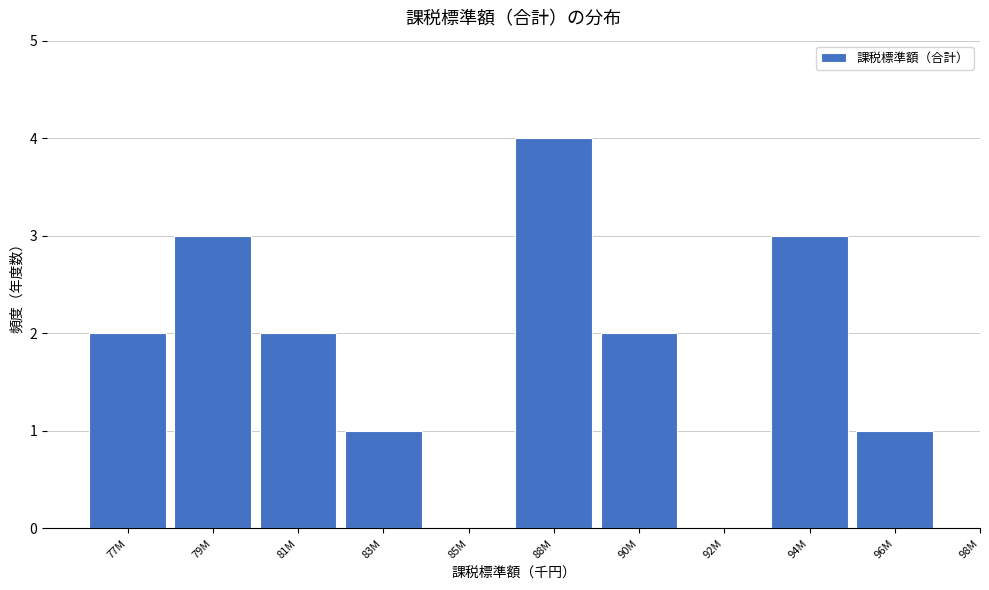

Reading right to left, list all the values displayed in this chart.

96M=1	94M=3	92M=0	90M=2	88M=4	85M=0	83M=1	81M=2	79M=3	77M=2